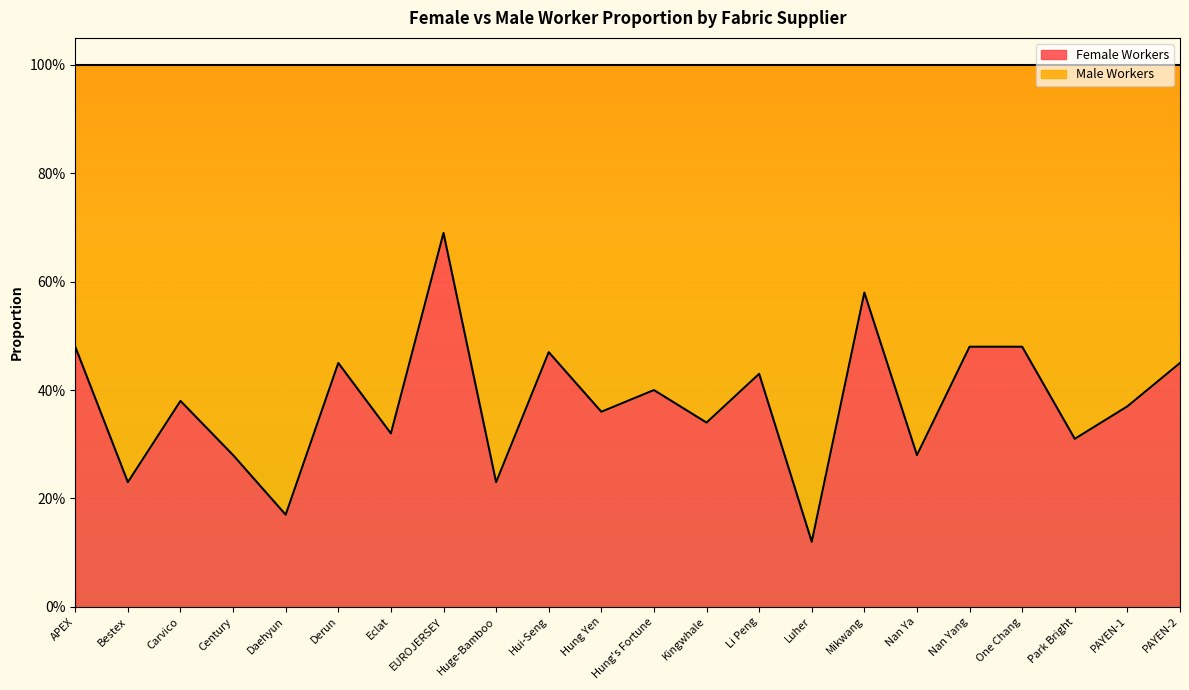

Read the value at Mikwang.

0.6